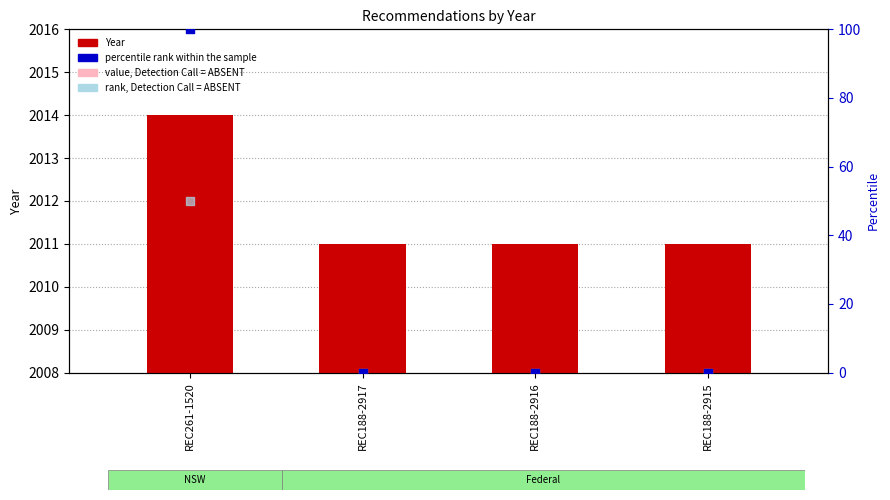

Is the value of rank, Detection Call = ABSENT at REC261-1520 greater than the value of value, Detection Call = ABSENT at REC261-1520?

Yes